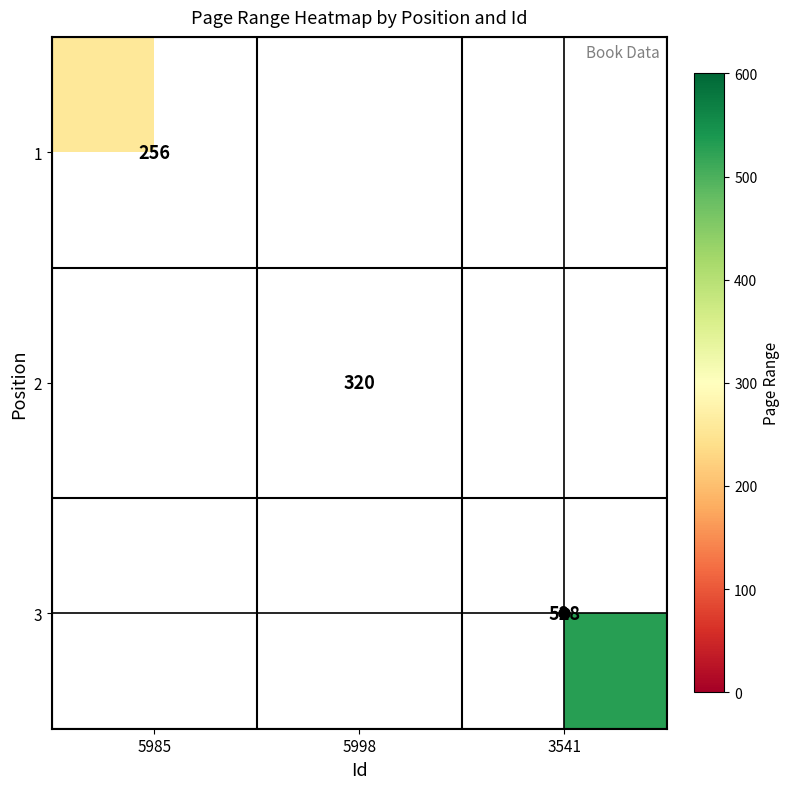

What is the smallest value displayed?

256.0